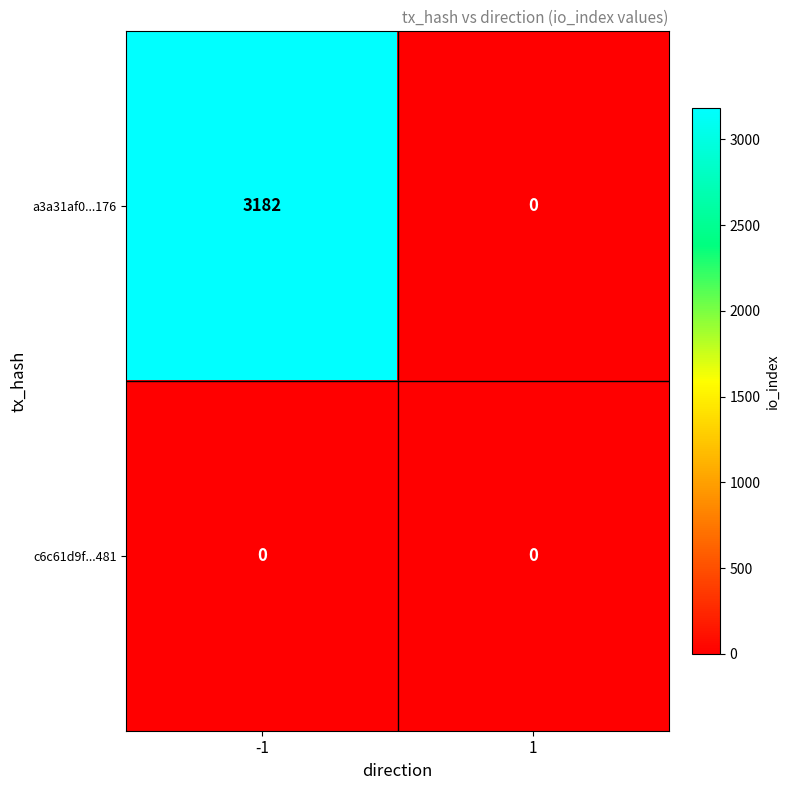

List the series in order of their overall mean, highest first.

a3a31af0...176, c6c61d9f...481